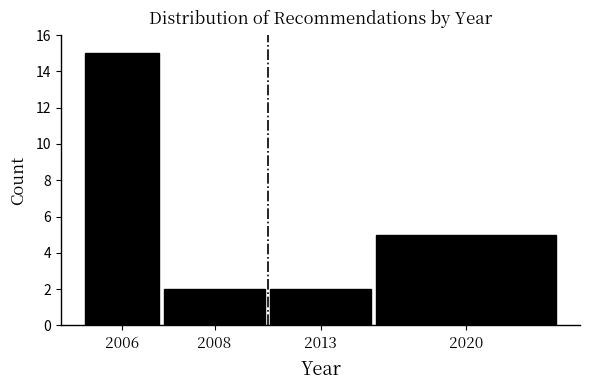

Reading right to left, transcribe all the data shown in this chart.

2020=5	2013=2	2008=2	2006=15